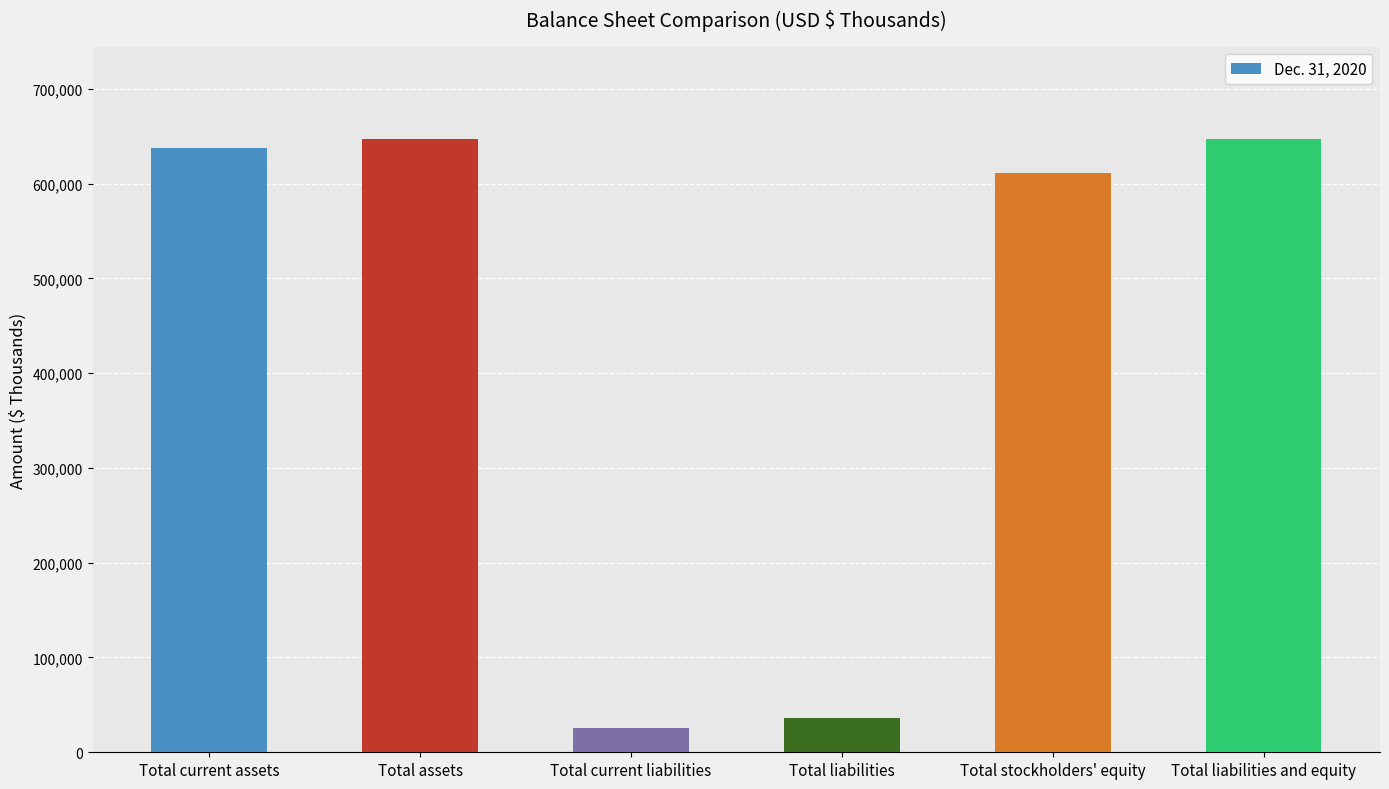

Reading left to right, what are all the values shown in this chart?

Total current assets=637292	Total assets=647212	Total current liabilities=26024	Total liabilities=36307	Total stockholders' equity=610905	Total liabilities and equity=647212